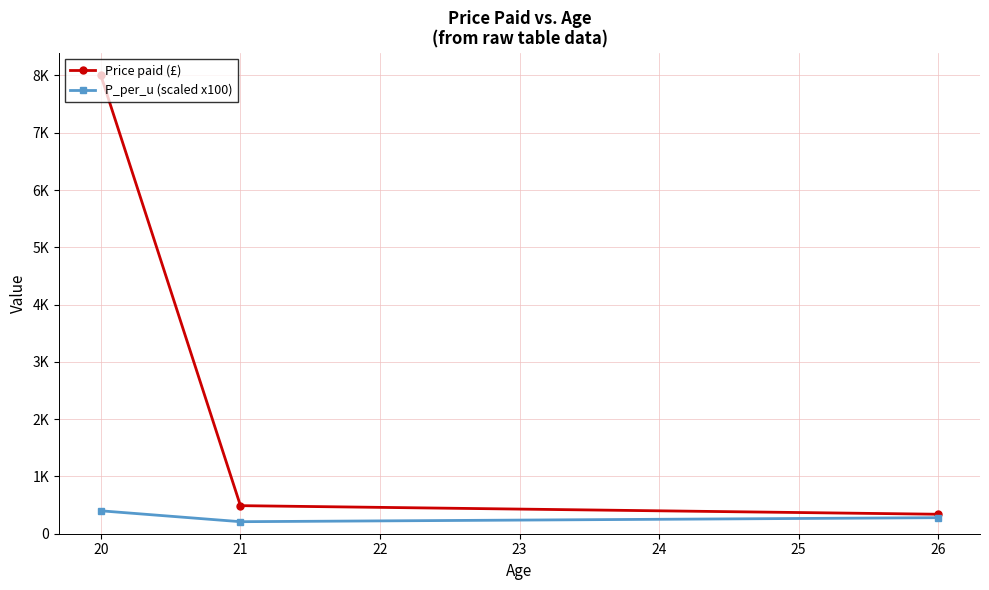

What is the sum of all P_per_u (scaled x100) values?

890